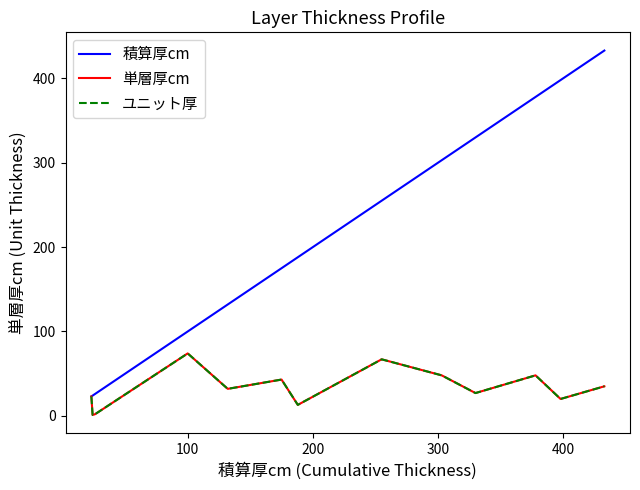

Is this an area chart (filled region under the line)?

No